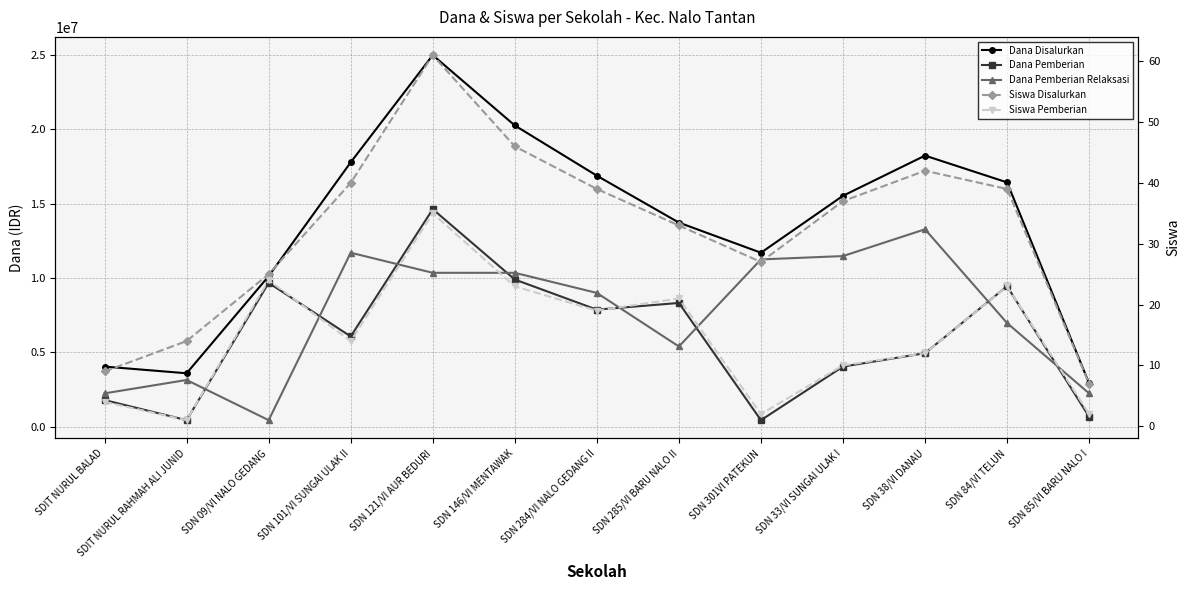

List the series in order of their peak value, highest first.

Dana Disalurkan, Dana Pemberian, Dana Pemberian Relaksasi, Siswa Disalurkan, Siswa Pemberian